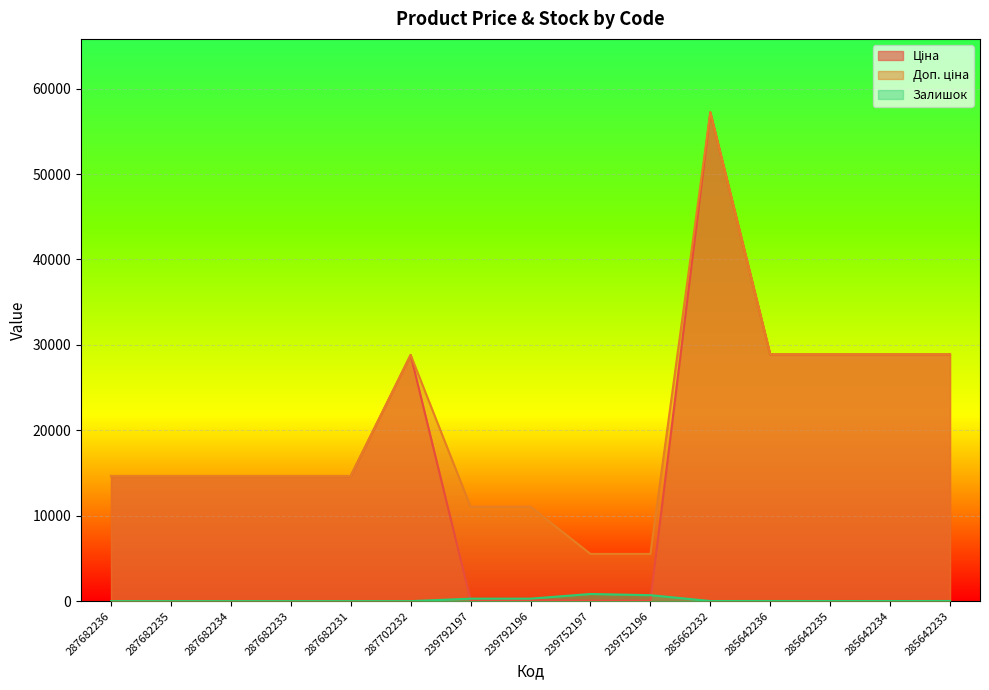

True or false: Доп. ціна and Ціна cross at least once.

False